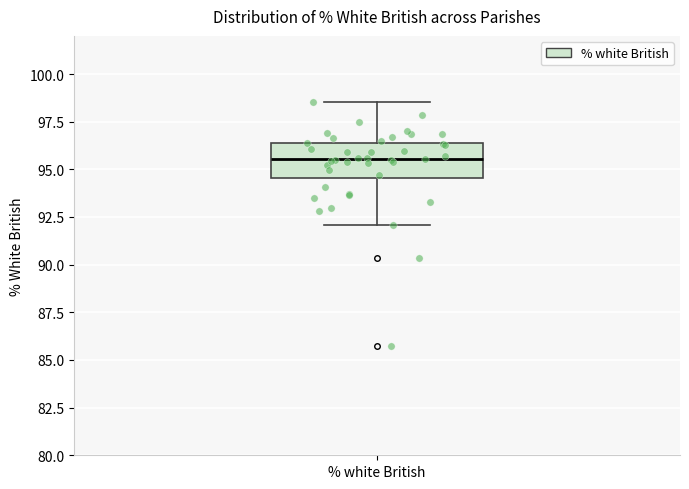

Where is the lower edge of the box for % white British on the y-axis? The values are not printed on the chart, so give them approximately, as read against the axis.

94.5